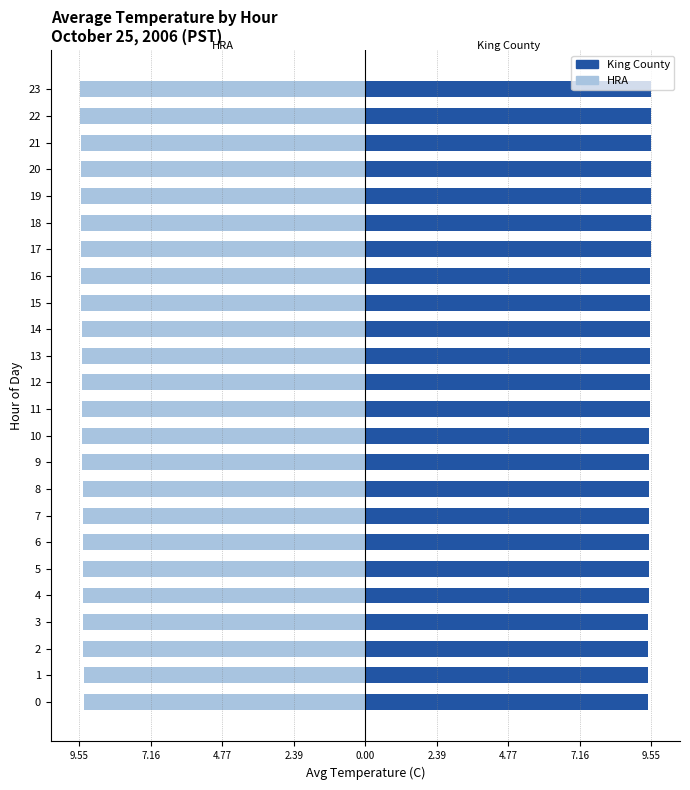

True or false: King County has a value of 2.6 at 9.

False